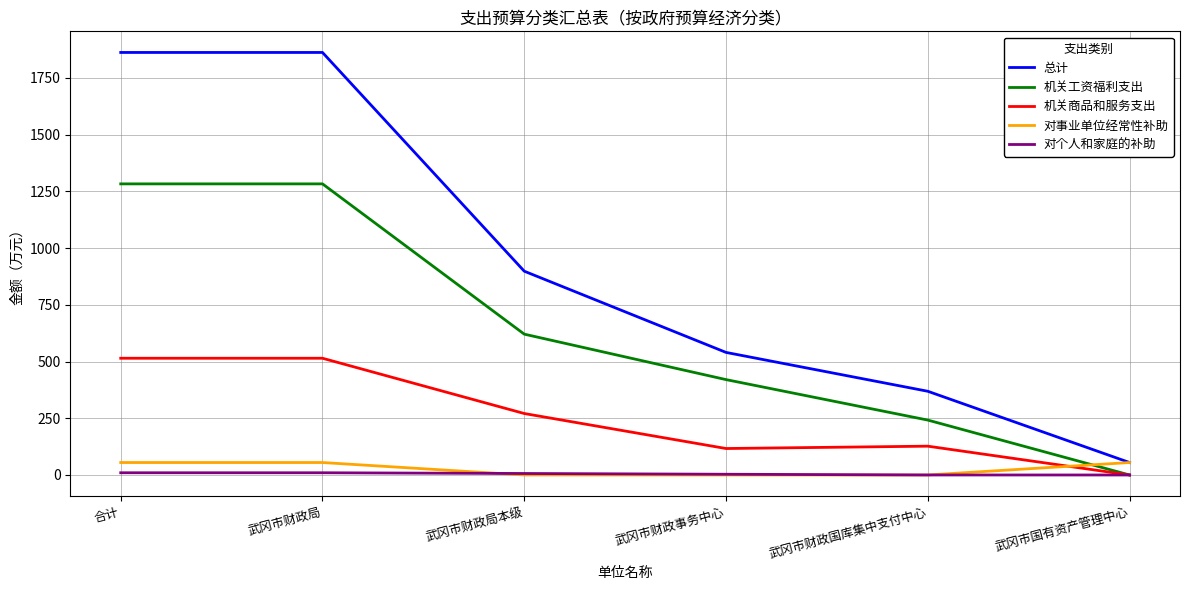

Which series has the largest range (max minus min)?

总计